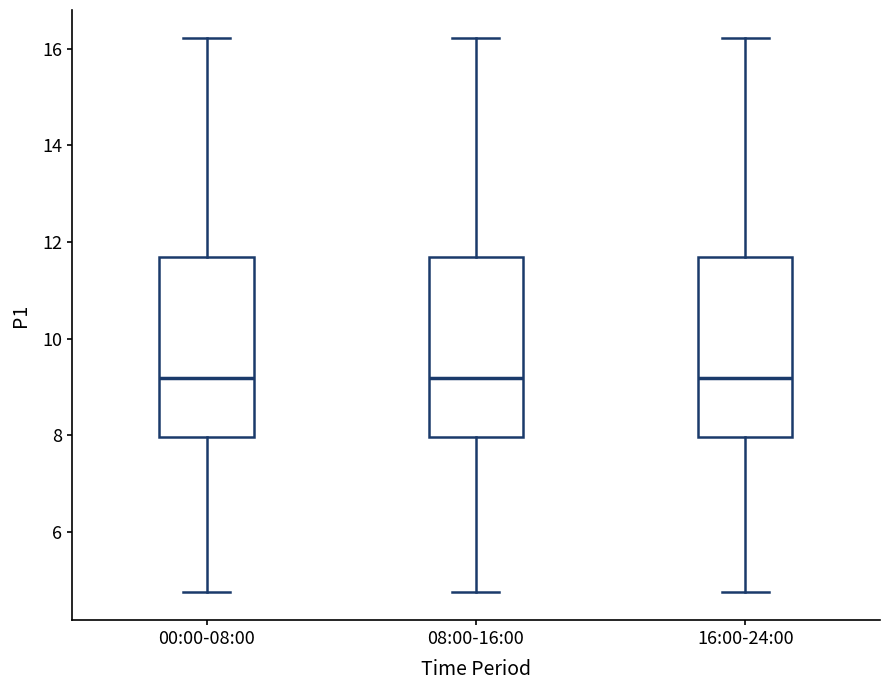

Reading left to right, read every box against the y-axis: the position of its median line, the range the box covers, and the ends of its whiskers. The values are not printed on the chart, so give them approximately, as read against the axis.

00:00-08:00: median 9.2, box 8.0 to 11.6, whiskers 4.8 to 16.2
08:00-16:00: median 9.2, box 8.0 to 11.6, whiskers 4.8 to 16.2
16:00-24:00: median 9.2, box 8.0 to 11.6, whiskers 4.8 to 16.2